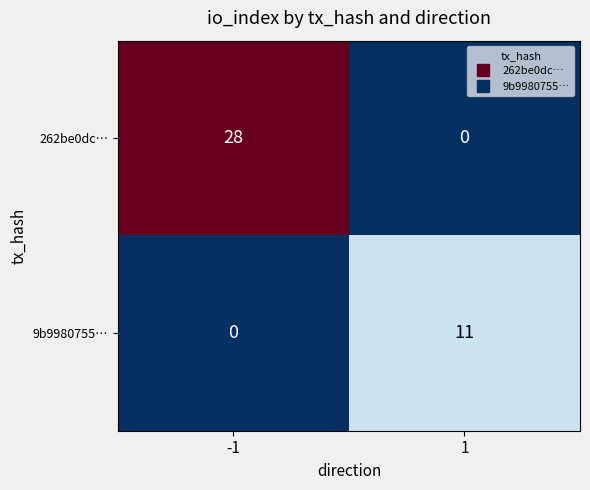

What is the average value of the 9b9980755… series?

6